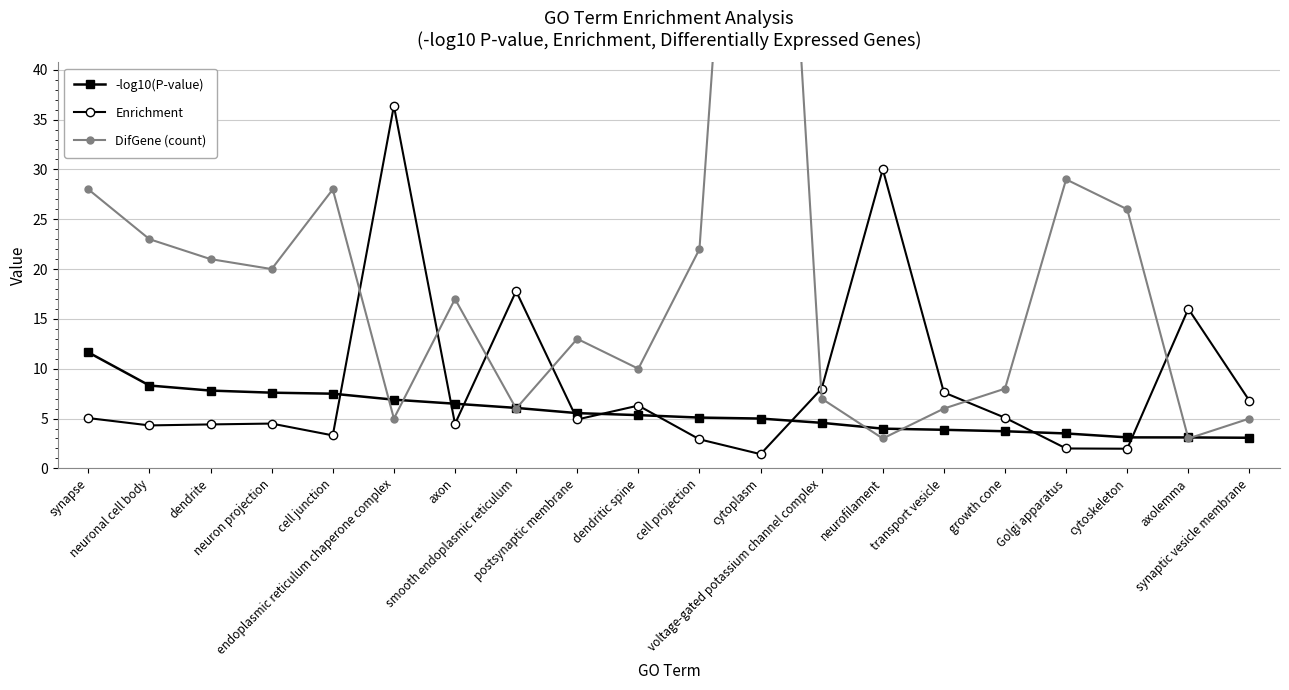

What is the sum of the DifGene (count) values at neurofilament and smooth endoplasmic reticulum?

9.0